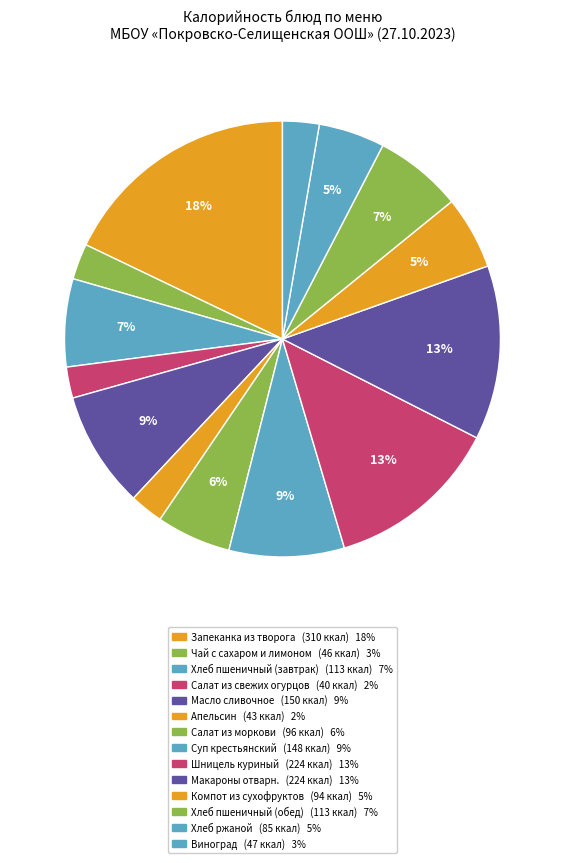

How many slices are in this pie chart?

14